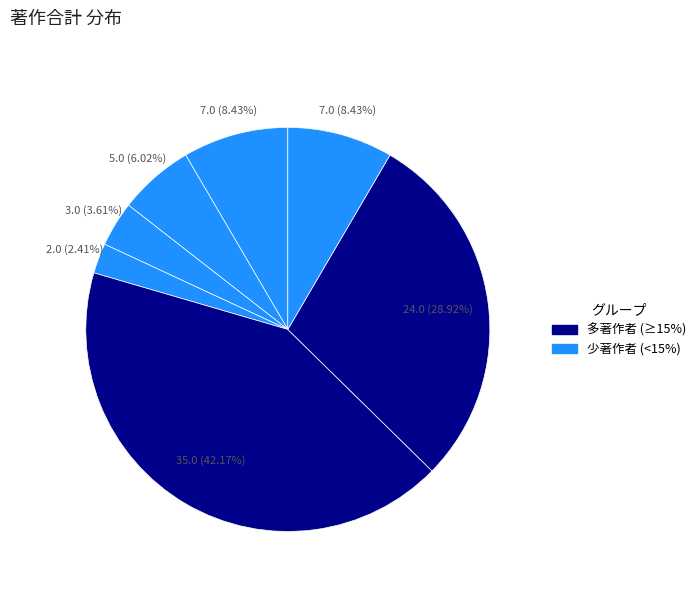

How many segments does this pie chart have?

7